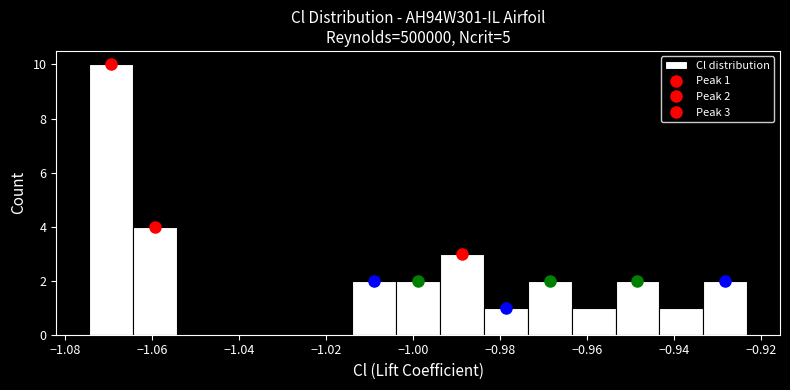

Which range on the x-axis has the tallest bar?

-1.074 to -1.064